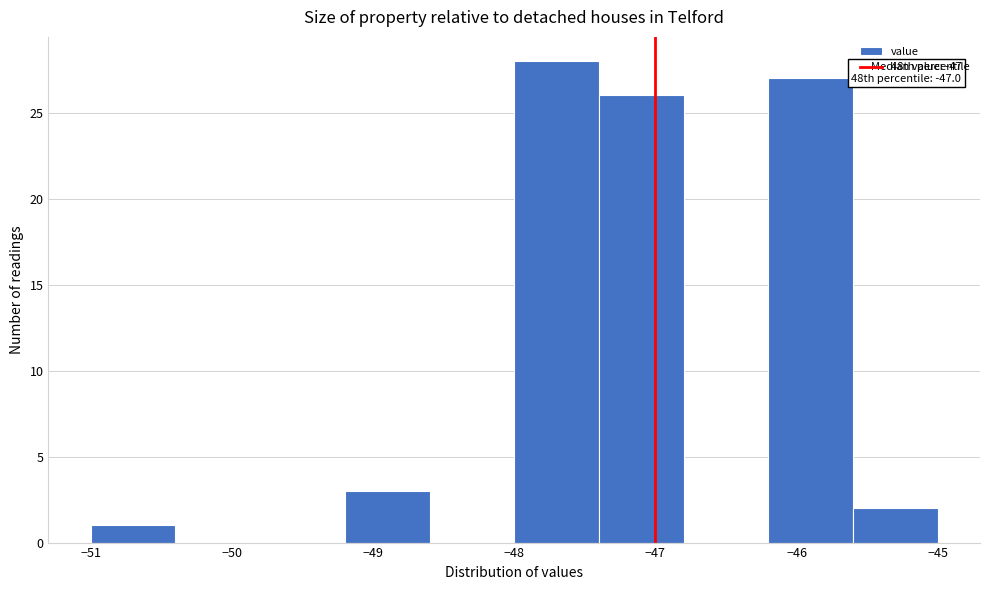

Over which range of the x-axis is the bar tallest?

-48.0 to -47.4